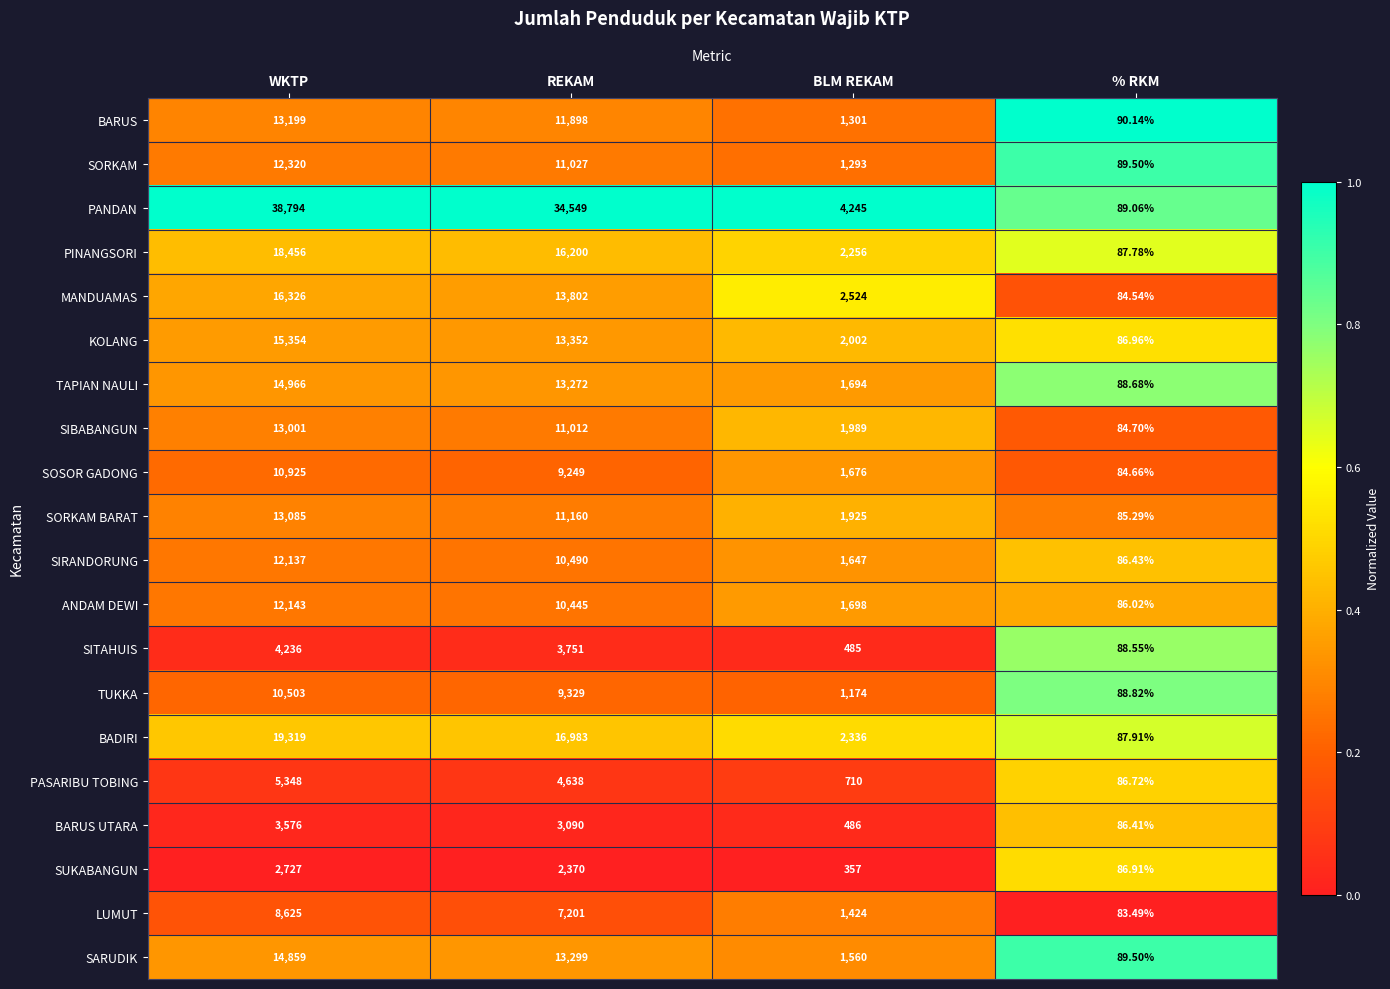

Is the value of BARUS UTARA at WKTP greater than the value of BARUS at REKAM?

No